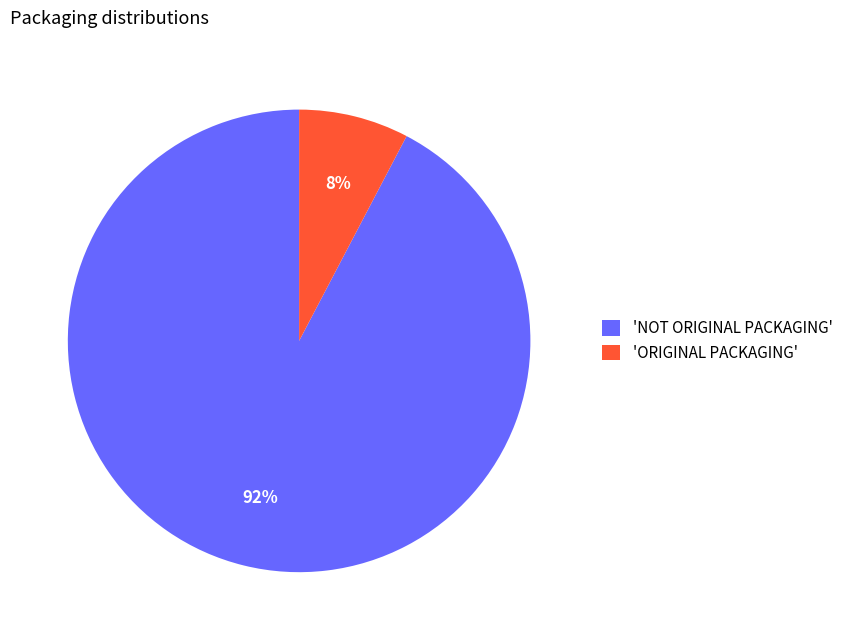

Which slice represents more than half of the pie?

'NOT ORIGINAL PACKAGING'